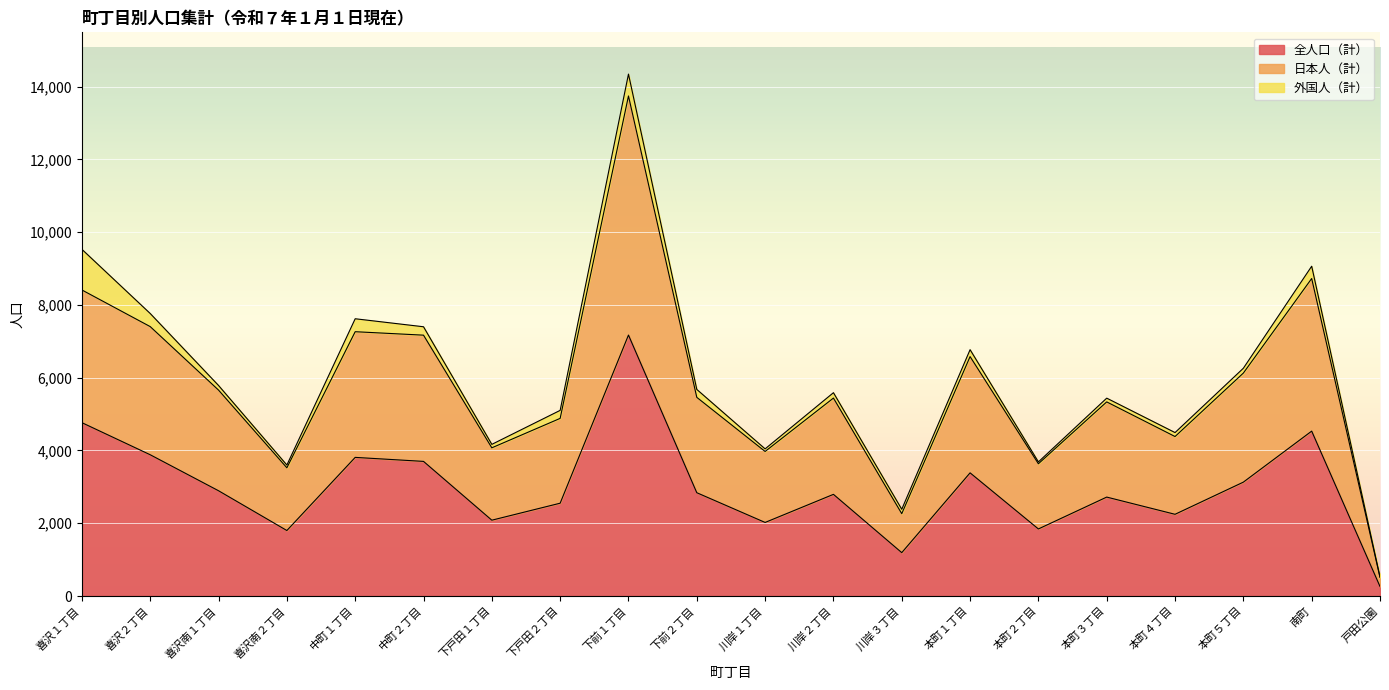

True or false: 全人口（計） has more than 0 interior local peaks.

True